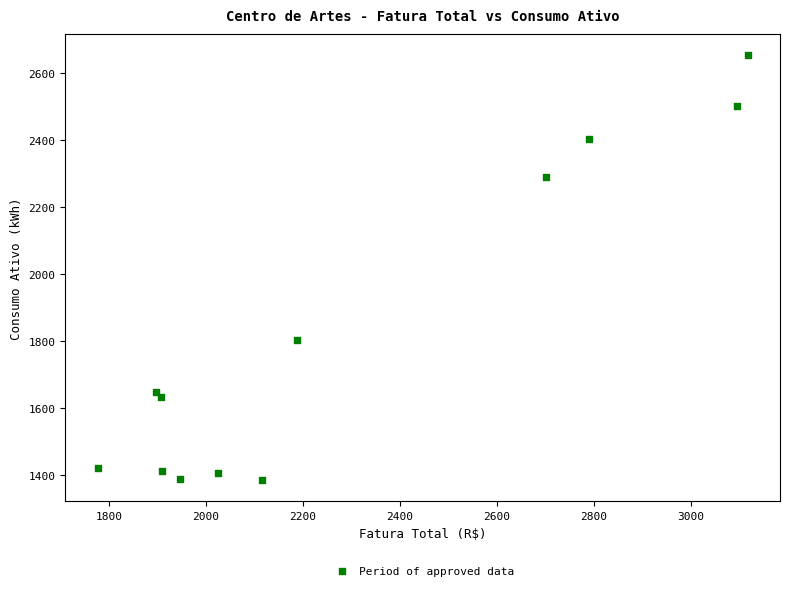

What is the range of Y values (max minus min)?

1266